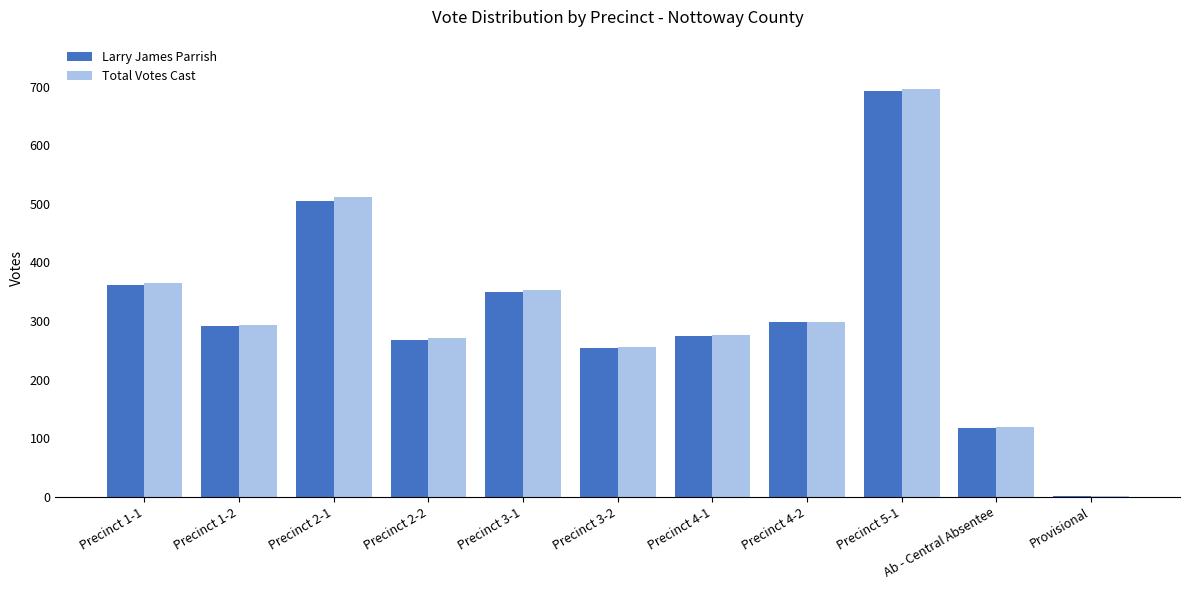

Is it true that Larry James Parrish equals 35 at Ab - Central Absentee?

False